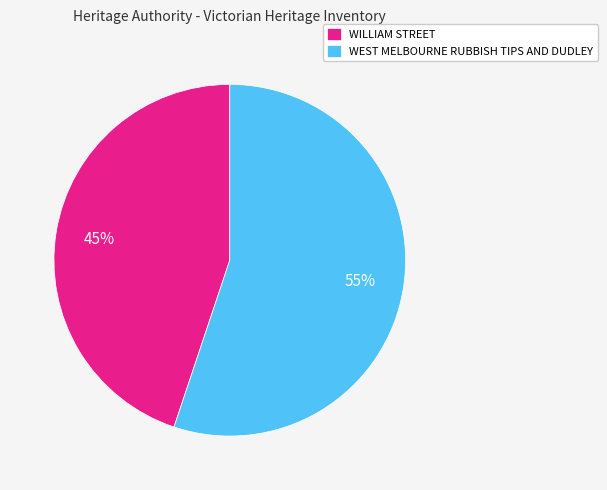

What is the majority slice?

WEST MELBOURNE RUBBISH TIPS AND DUDLEY